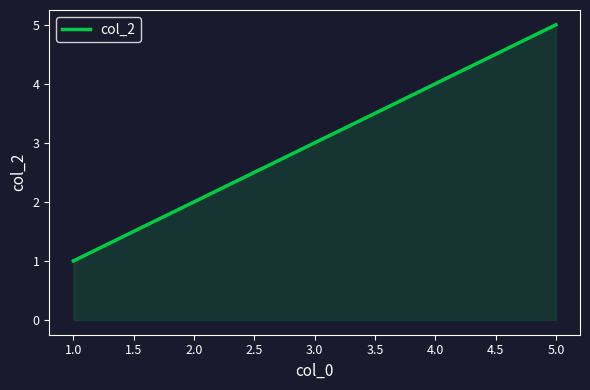

What is the smallest value displayed?

1.0